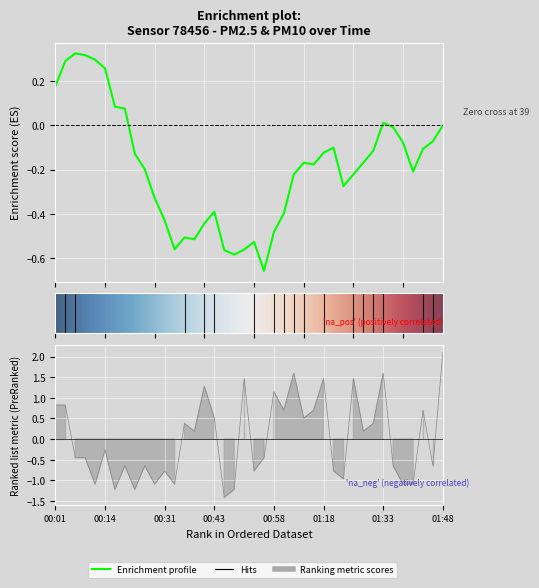

The value at 01:00 is 0.7. True or false?

True